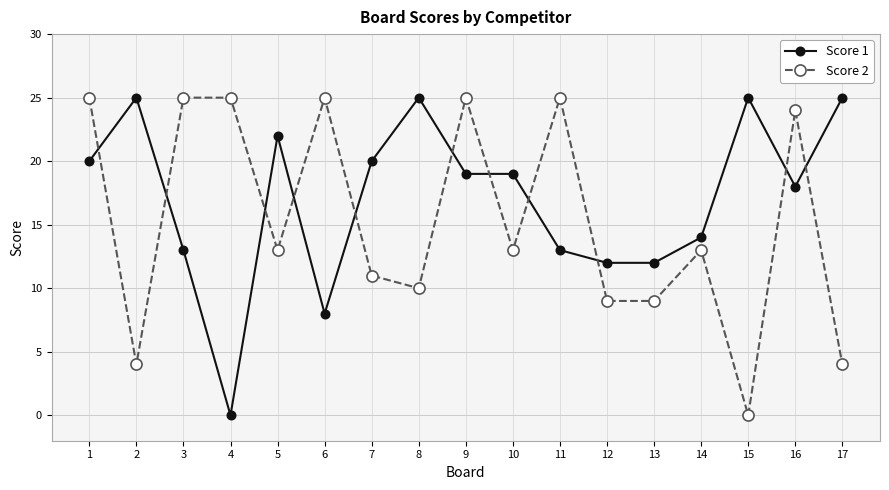

Is it true that Score 1 equals 13 at 11?

True